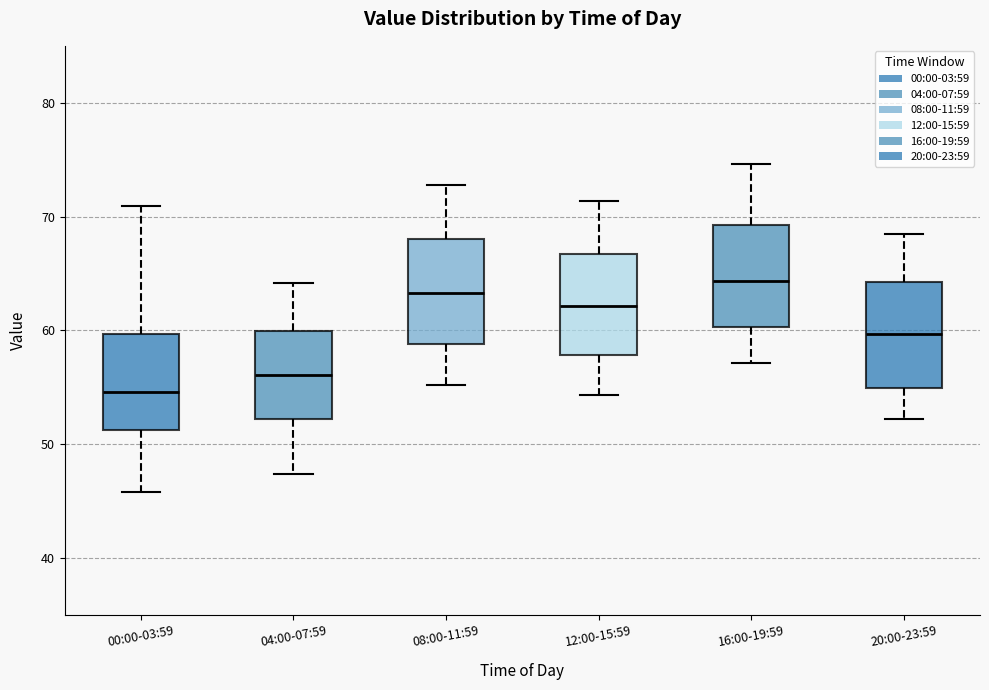

Reading left to right, transcribe this box plot: for each box, give where its median line is, the range the box spans, and where its two whiskers end, as read against the y-axis. The values are not printed on the chart, so give them approximately, as read against the axis.

00:00-03:59: median 55, box 51 to 60, whiskers 46 to 71
04:00-07:59: median 56, box 52 to 60, whiskers 47 to 64
08:00-11:59: median 63, box 59 to 68, whiskers 55 to 73
12:00-15:59: median 62, box 58 to 67, whiskers 54 to 71
16:00-19:59: median 64, box 60 to 69, whiskers 57 to 75
20:00-23:59: median 60, box 55 to 64, whiskers 52 to 69